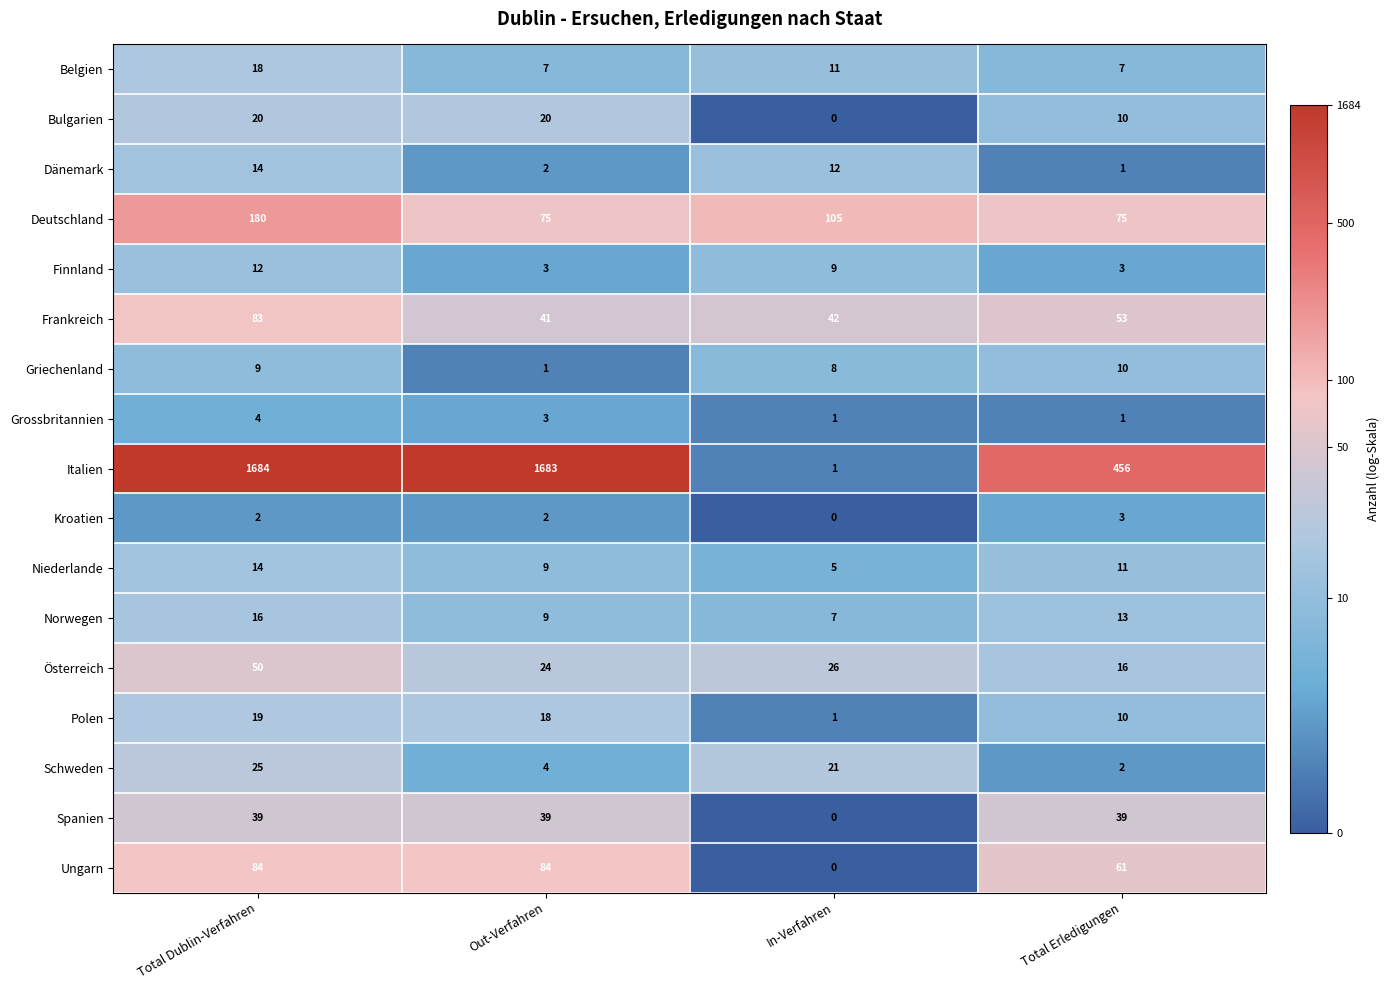

Which series has the largest range (max minus min)?

Italien